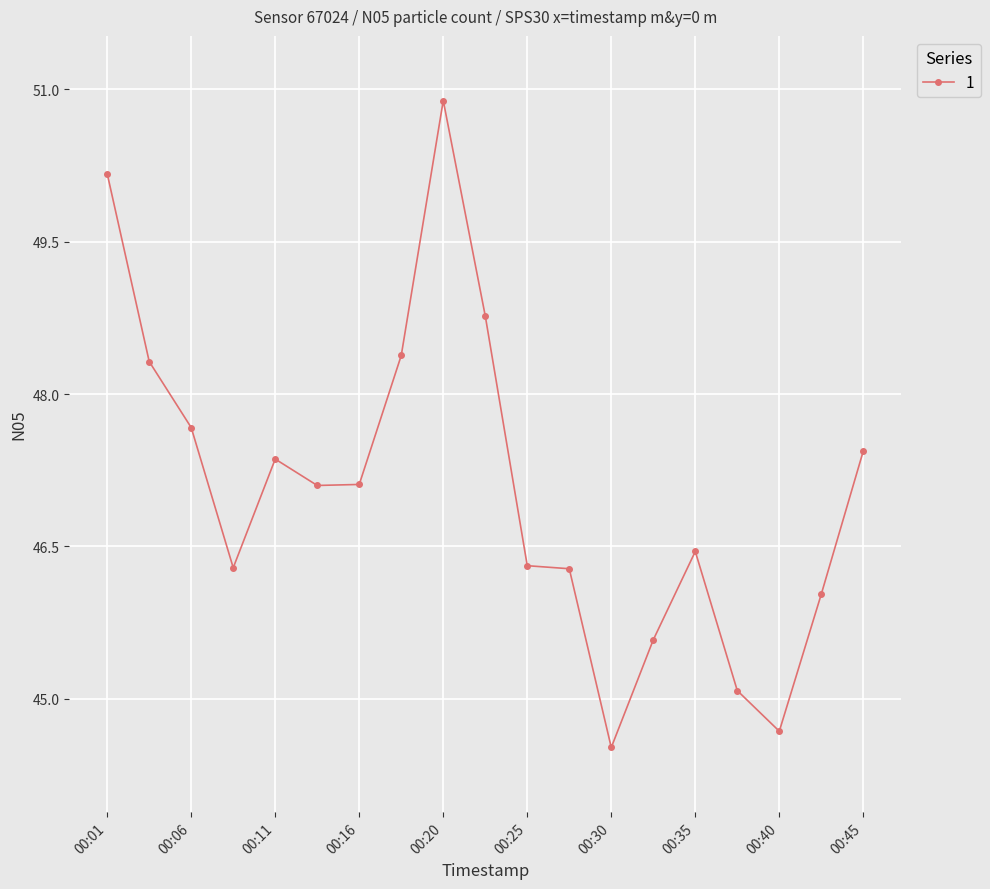

What is the minimum value shown in the chart?

44.5